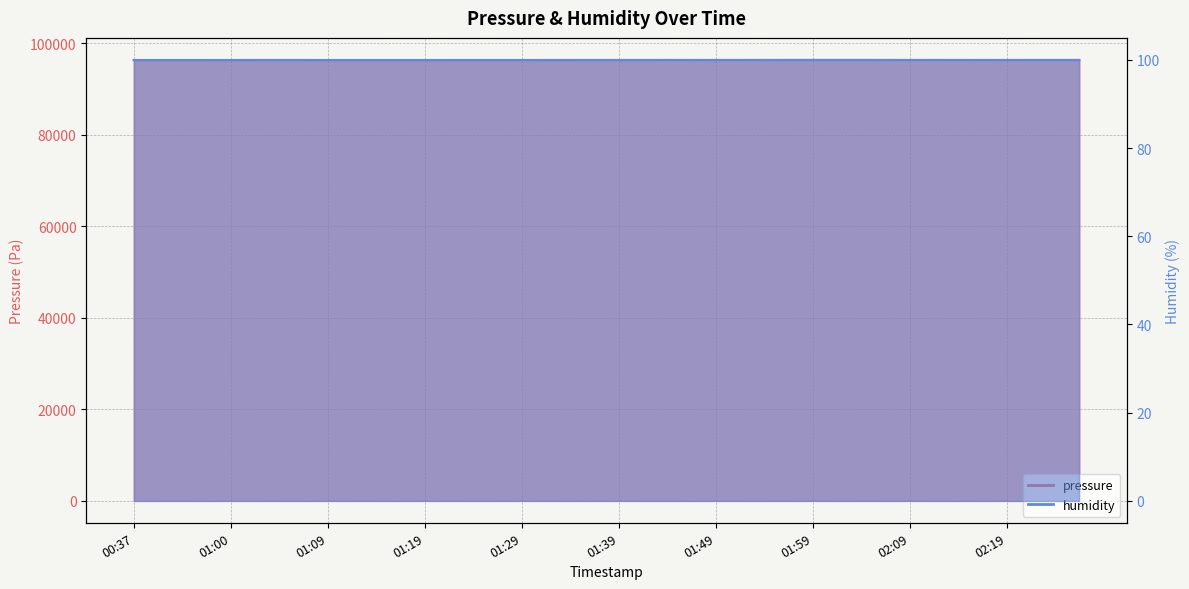

What is the ratio of the value at 02:04 to the value at 01:41?

1.0